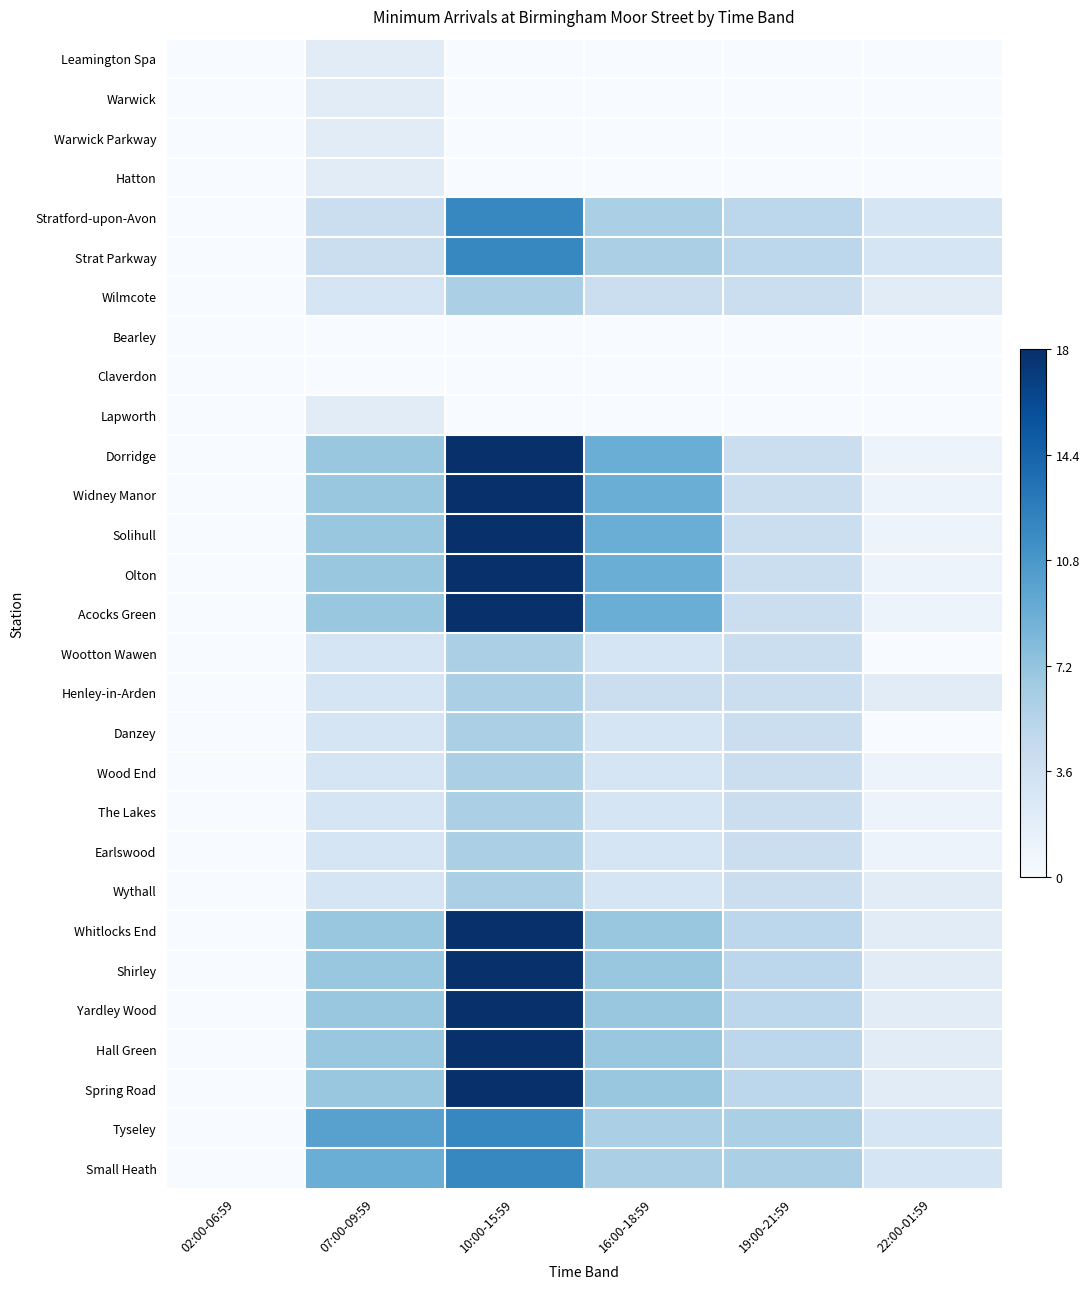

What is the maximum value shown in the chart?

1.0